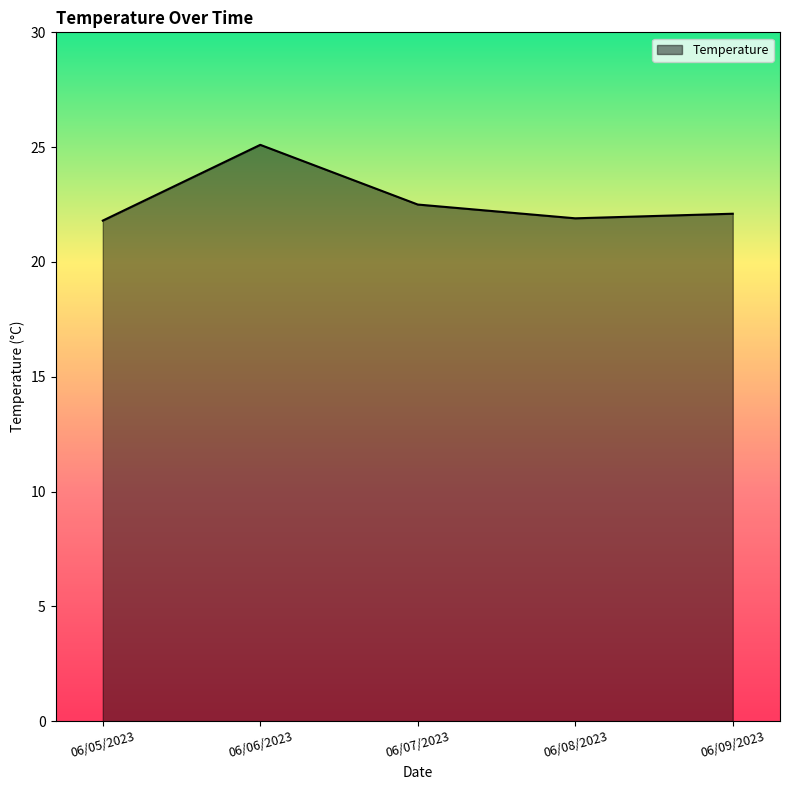

Approximately how many times larger is the value at 06/09/2023 compared to 06/07/2023?

1.0